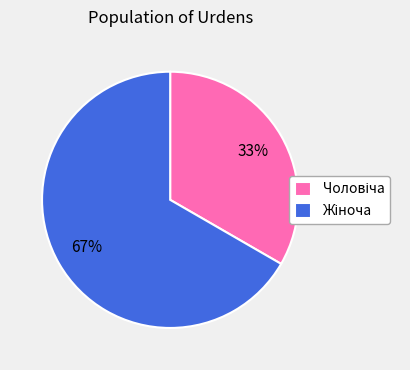

Does any single category account for the majority?

Yes